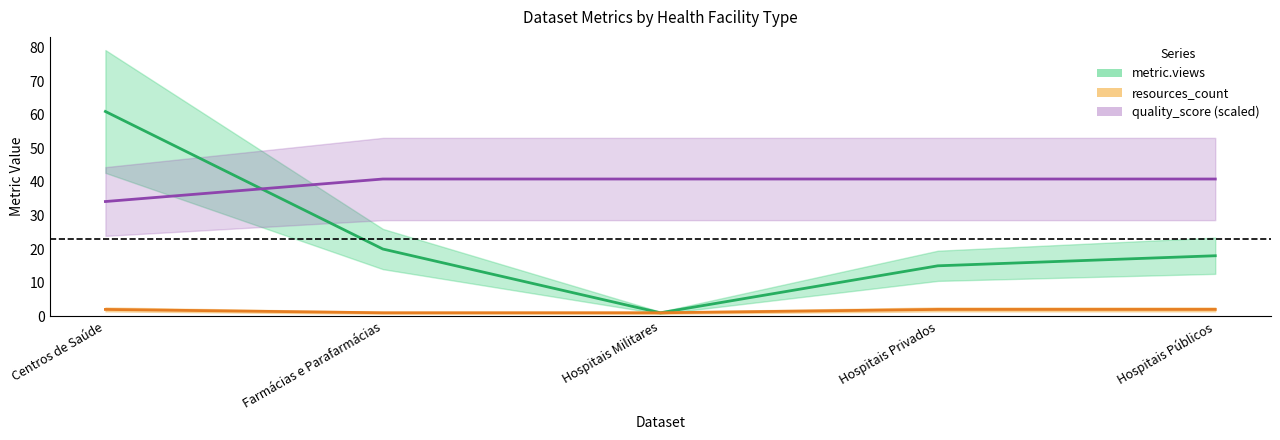

Which has a higher value, Farmácias e Parafarmácias or Hospitais Privados?

Farmácias e Parafarmácias